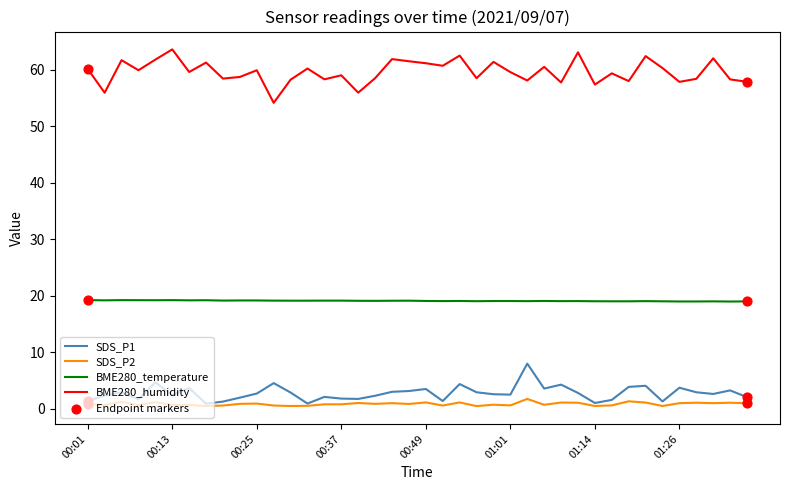

List the series in order of their peak value, highest first.

BME280_humidity, BME280_temperature, SDS_P1, SDS_P2